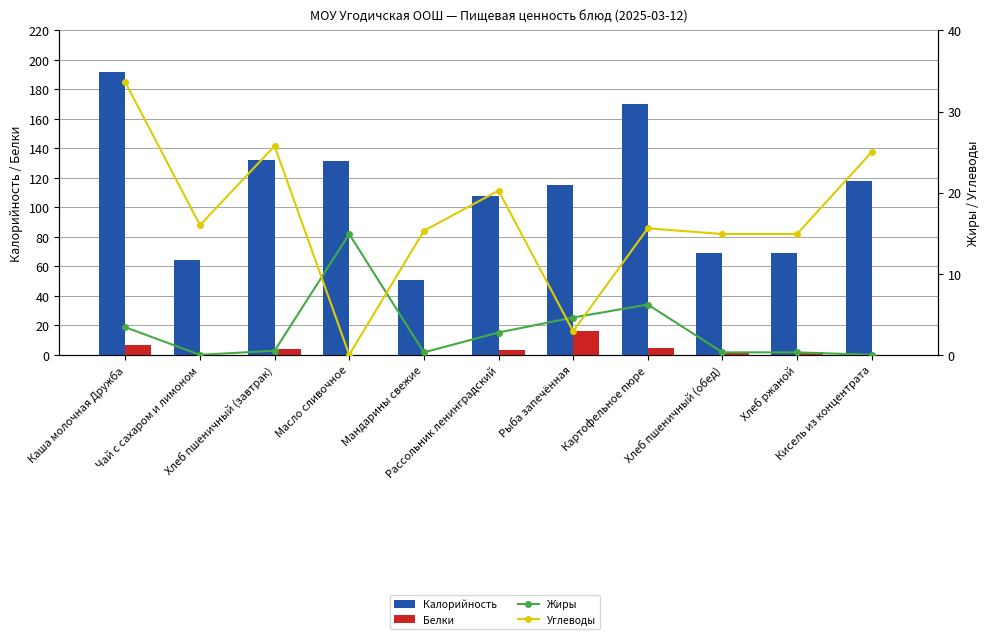

What is the label of the 9th bar from the right?

Хлеб пшеничный (завтрак)